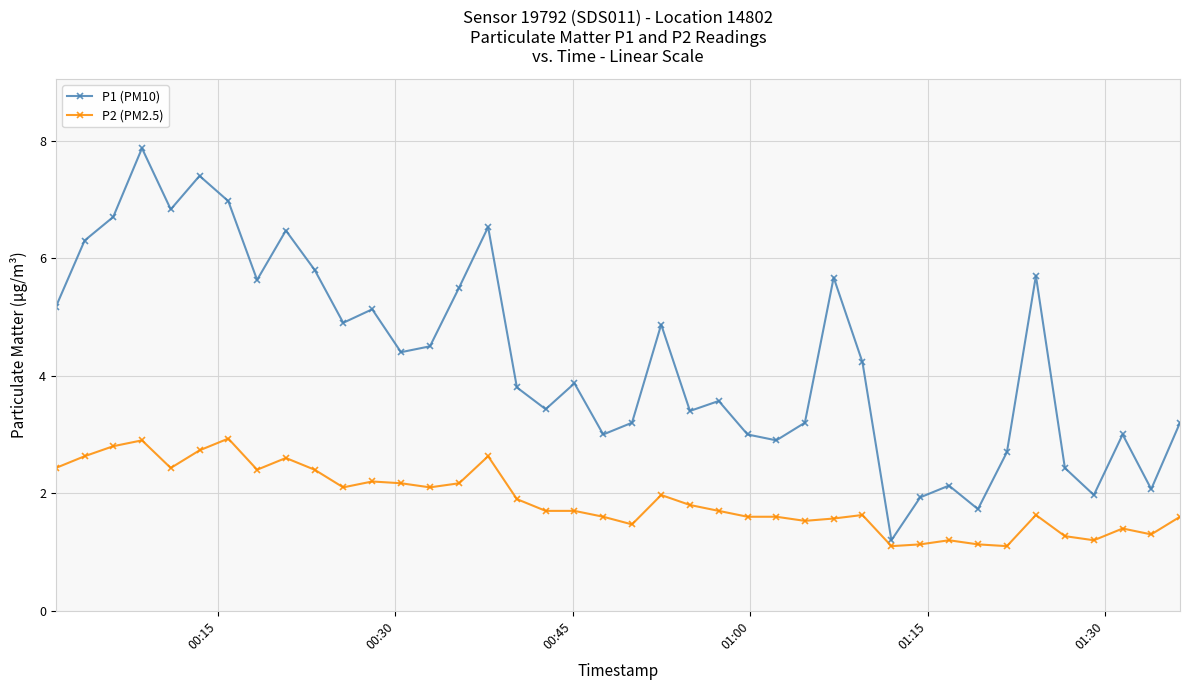

Reading left to right, transcribe all the data shown in this chart.

P1 (PM10): 5.2	6.3	6.7	7.9	6.8	7.4	7.0	5.6	6.5	5.8	4.9	5.1	4.4	4.5	5.5	6.5	3.8	3.4	3.9	3.0	3.2	4.9	3.4	3.6	3.0	2.9	3.2	5.7	4.2	1.2	1.9	2.1	1.7	2.7	5.7	2.4	2.0	3.0	2.1	3.2
P2 (PM2.5): 2.4	2.6	2.8	2.9	2.4	2.7	2.9	2.4	2.6	2.4	2.1	2.2	2.2	2.1	2.2	2.6	1.9	1.7	1.7	1.6	1.5	2.0	1.8	1.7	1.6	1.6	1.5	1.6	1.6	1.1	1.1	1.2	1.1	1.1	1.6	1.3	1.2	1.4	1.3	1.6